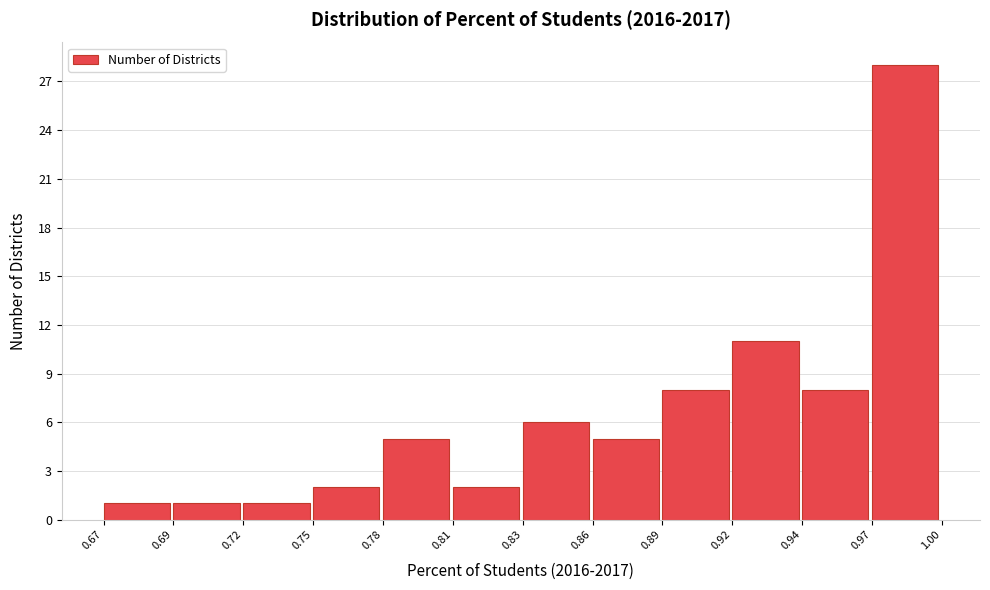

Reading left to right, list all the values displayed in this chart.

1	1	1	2	5	2	6	5	8	11	8	28